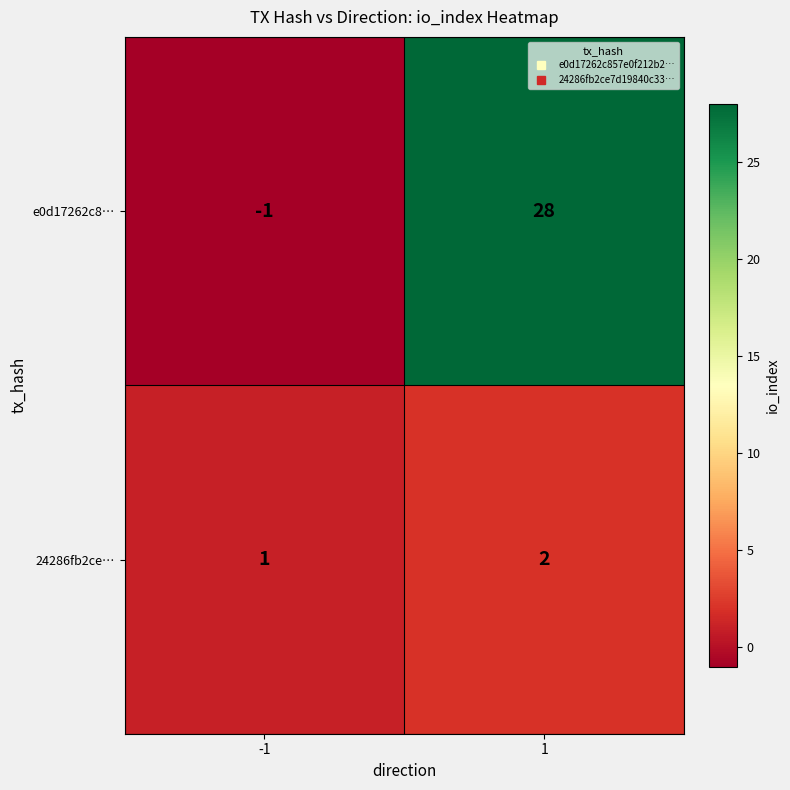

Read the e0d17262c8… value at 1.

28